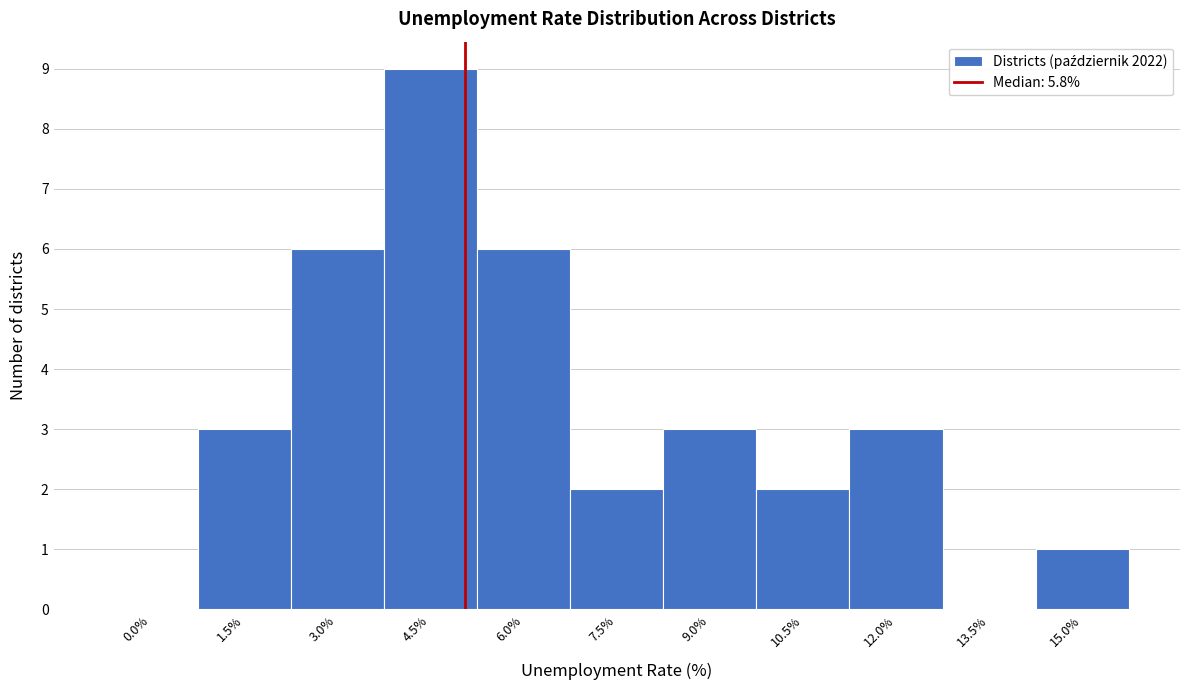

Reading left to right, list all the values displayed in this chart.

0.0%=0	1.5%=3	3.0%=6	4.5%=9	6.0%=6	7.5%=2	9.0%=3	10.5%=2	12.0%=3	13.5%=0	15.0%=1